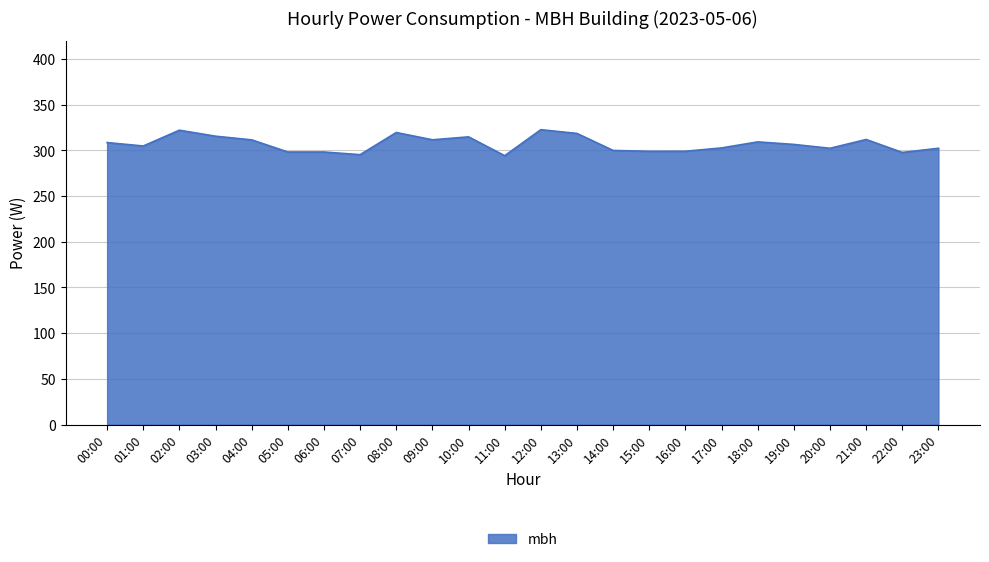

What is the minimum value shown in the chart?

294.2